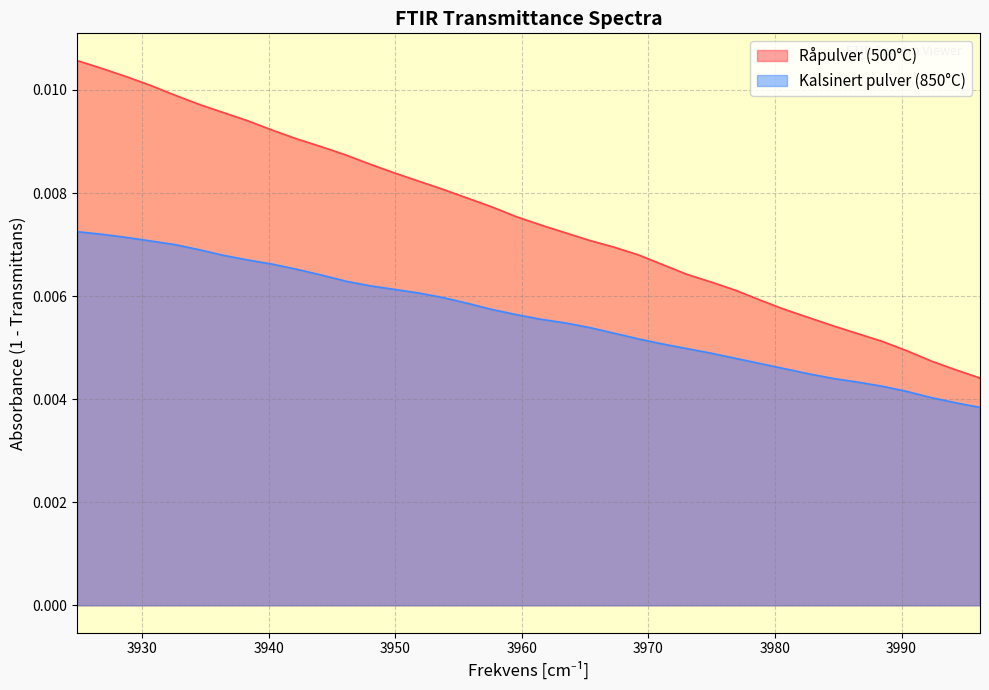

How many lines are shown in the chart?

2